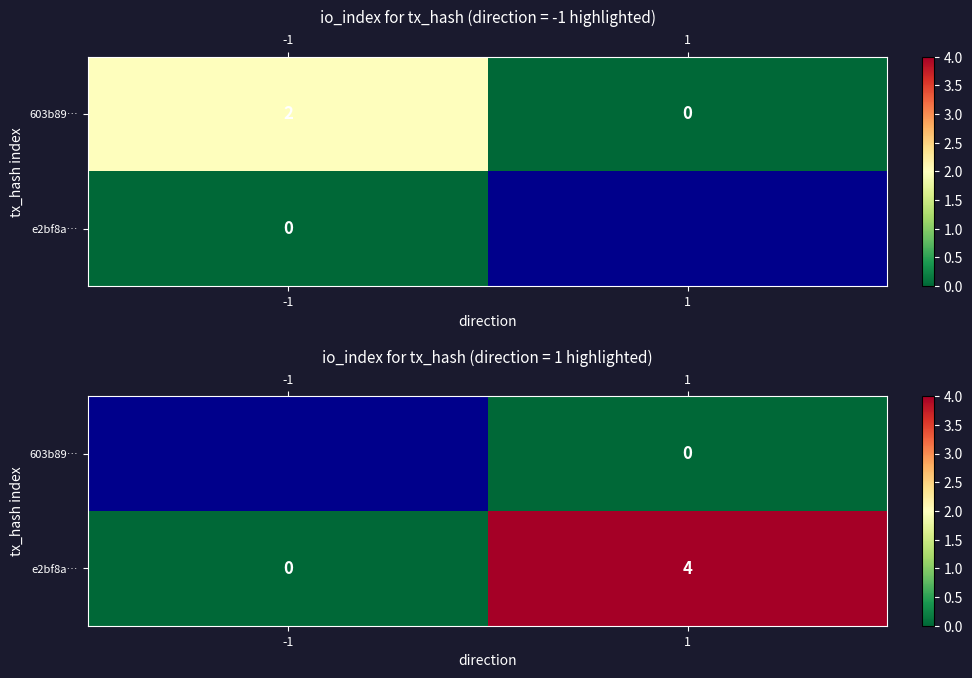

How many e2bf8a… values are between 0 and 4?

2